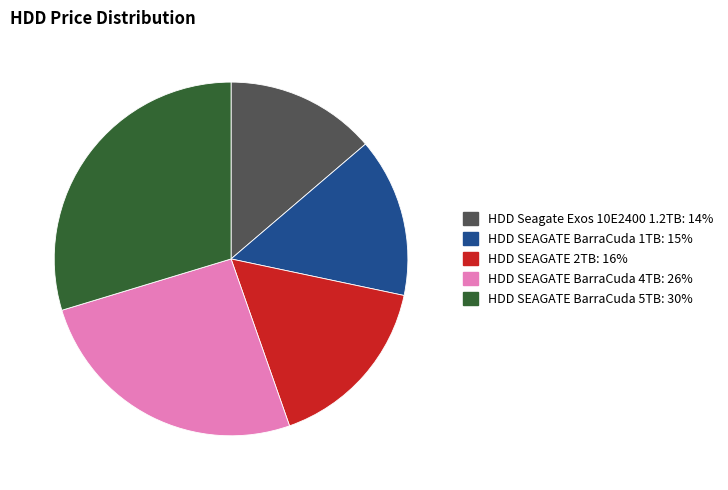

Is there any slice that represents more than half of the pie?

No